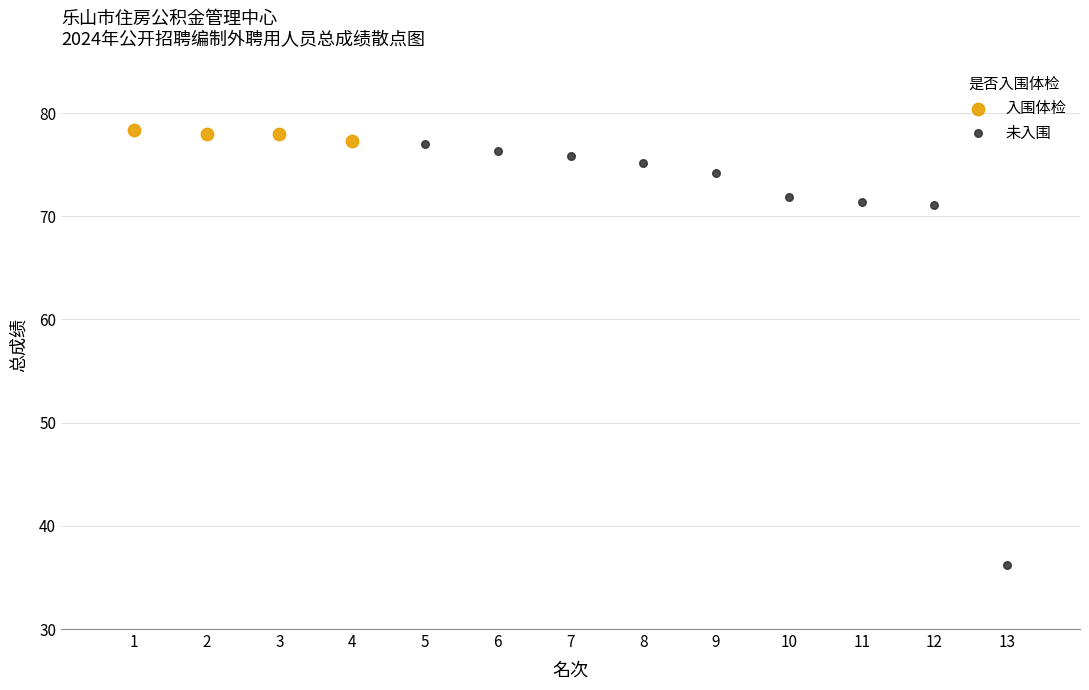

Which series contains the highest Y value?

入围体检